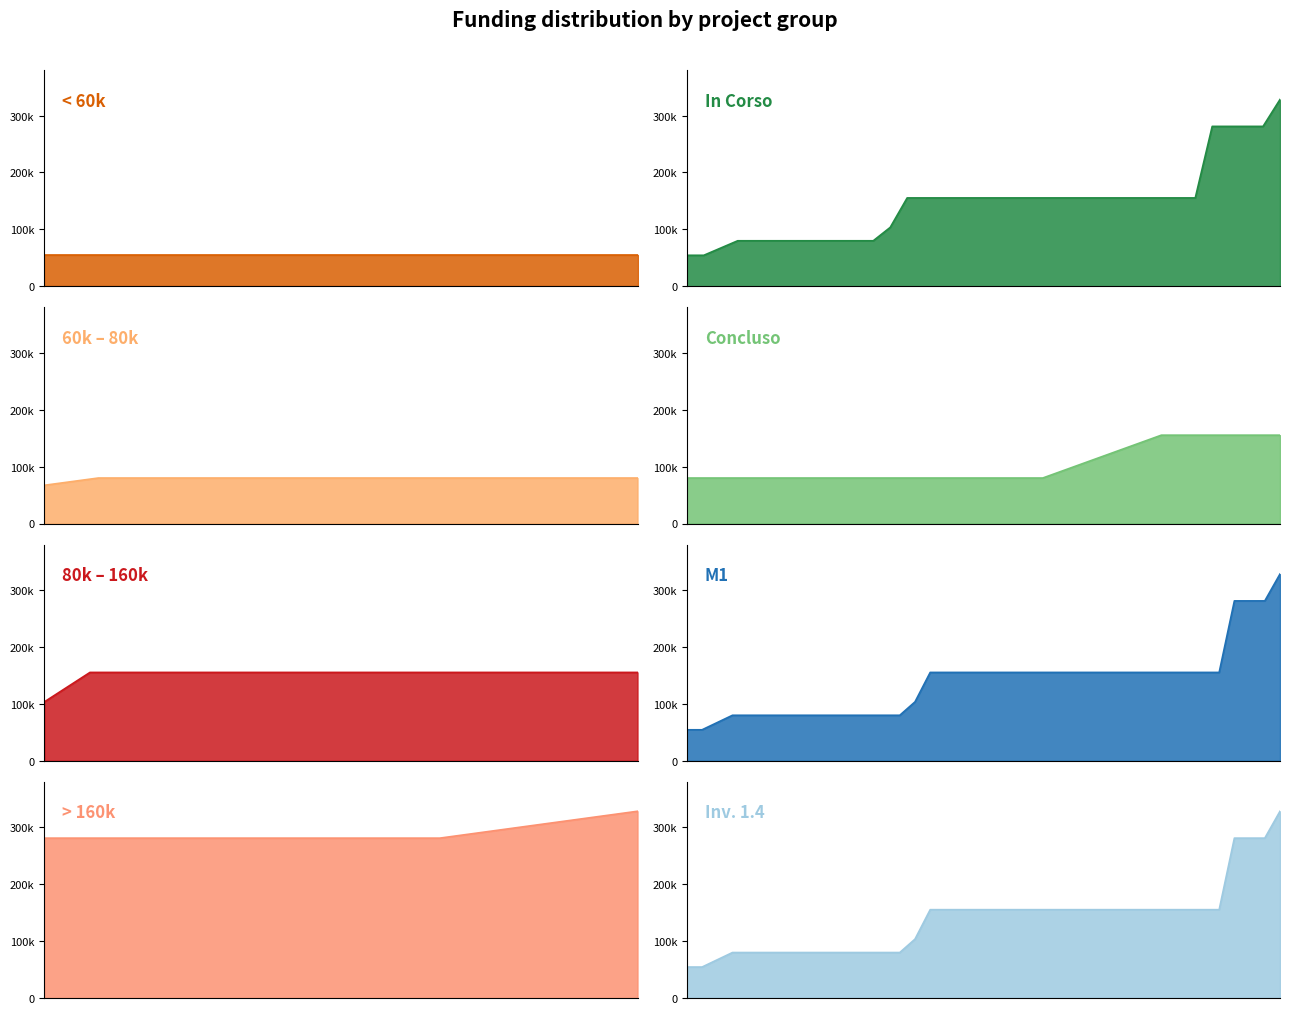

Between LONATE POZZOLO and CESATE, which is larger?

LONATE POZZOLO